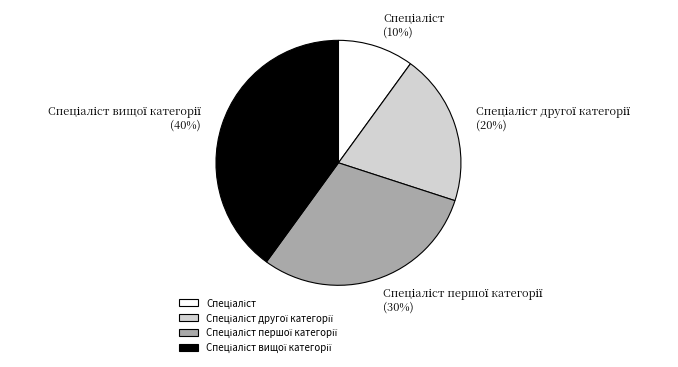

Does any single category account for the majority?

No